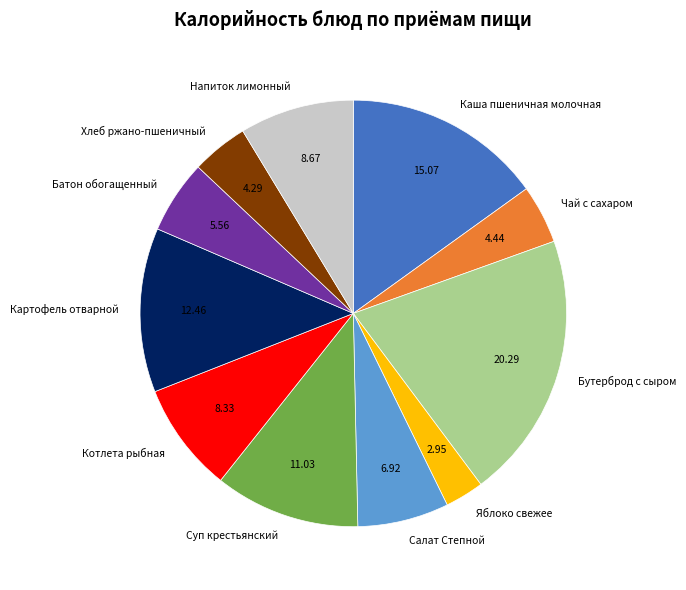

How many segments does this pie chart have?

11